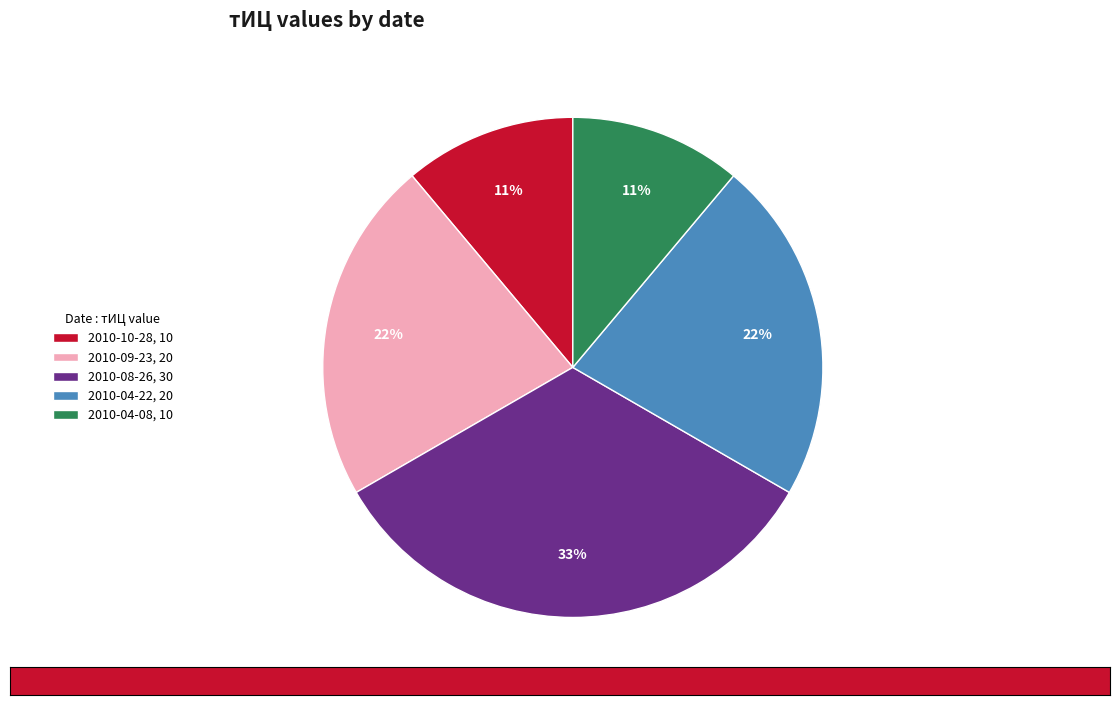

To the nearest percent, what is the average slice percentage?

20%